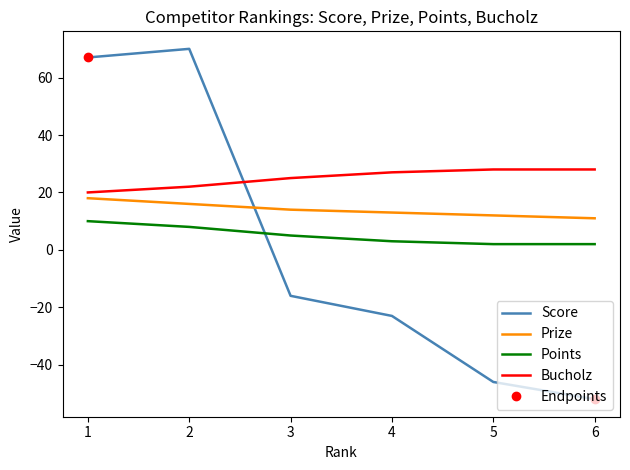

What are all the series names shown in the legend?

Score, Prize, Points, Bucholz